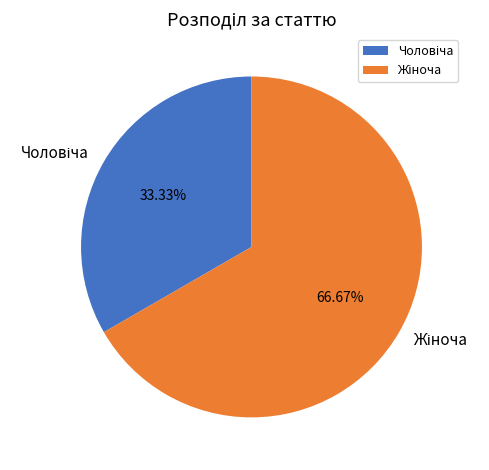

How many segments does this pie chart have?

2